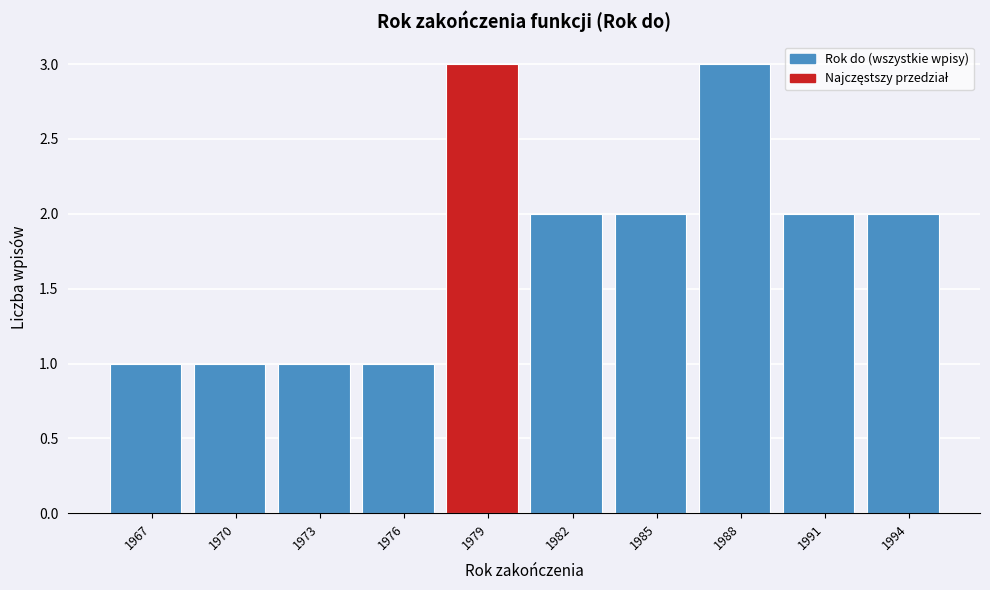

Reading right to left, extract all data points from this chart.

1994=2	1991=2	1988=3	1985=2	1982=2	1979=3	1976=1	1973=1	1970=1	1967=1